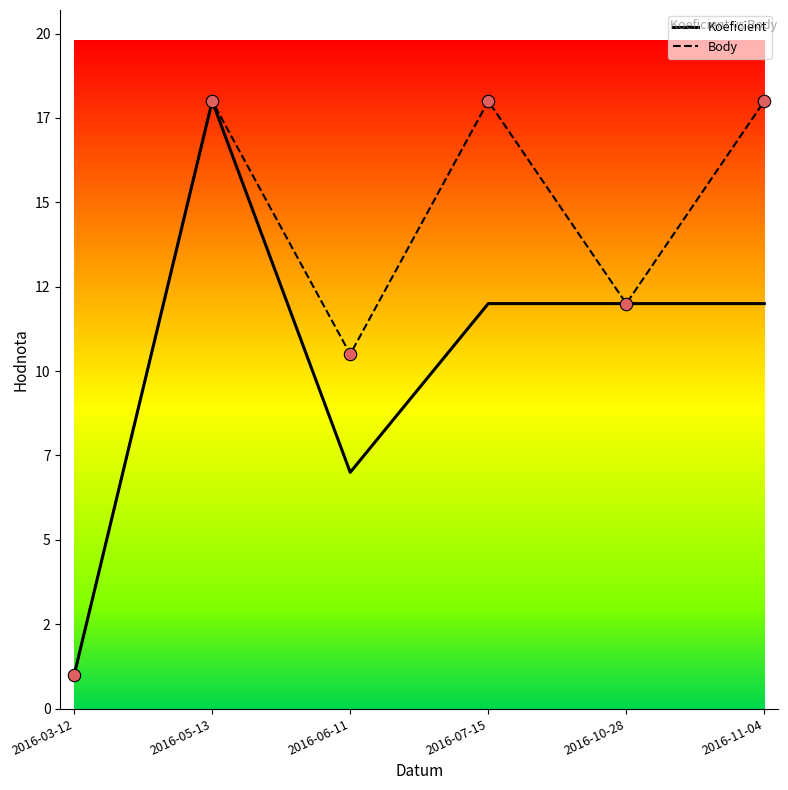

Which series has the largest total across all categories?

Body